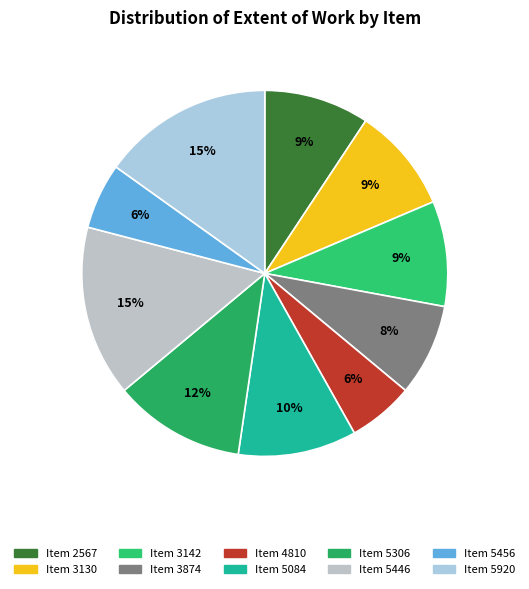

What is the largest slice in the pie chart?

5446